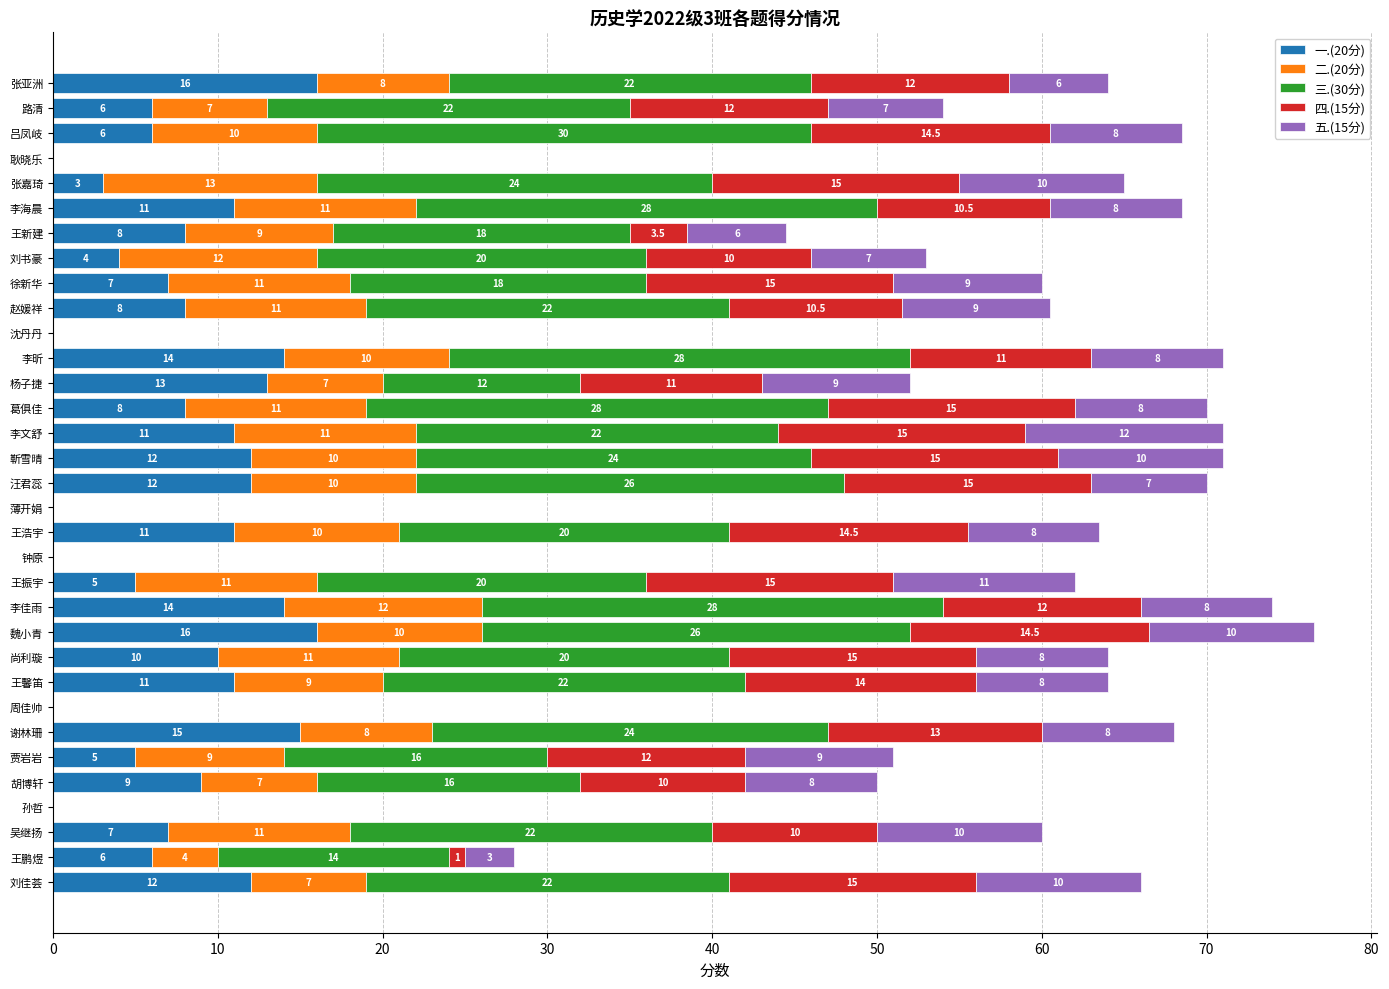

How many values in 一.(20分) are above zero?

27